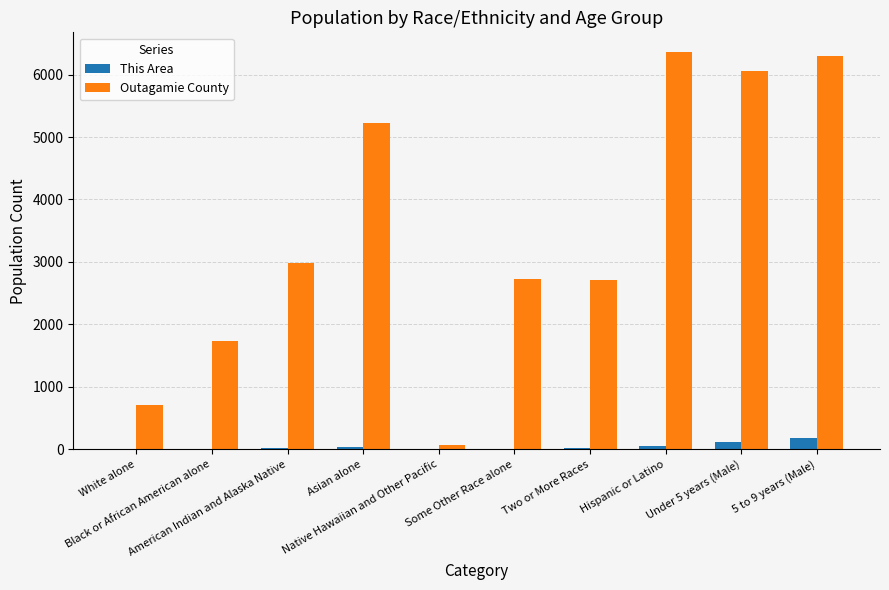

Which series has the widest spread of values?

Outagamie County